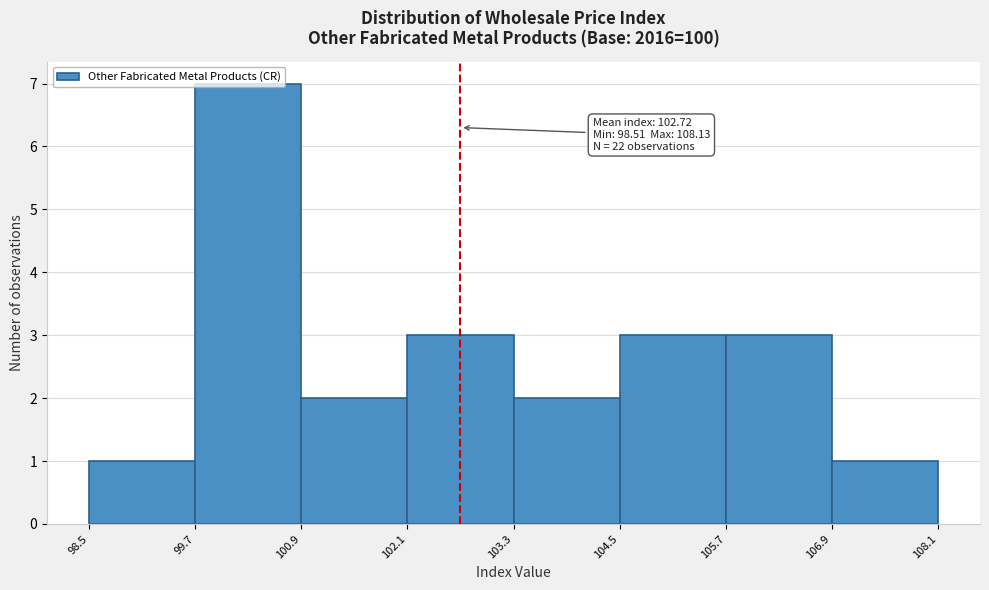

Over which range of the x-axis is the bar tallest?

99.7 to 100.9